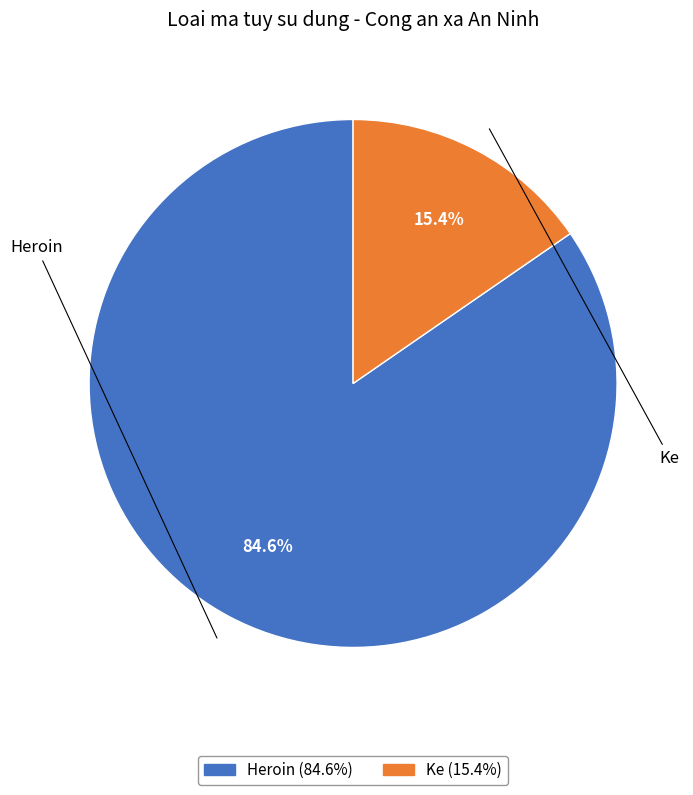

Between Ke and Heroin, which is larger?

Heroin